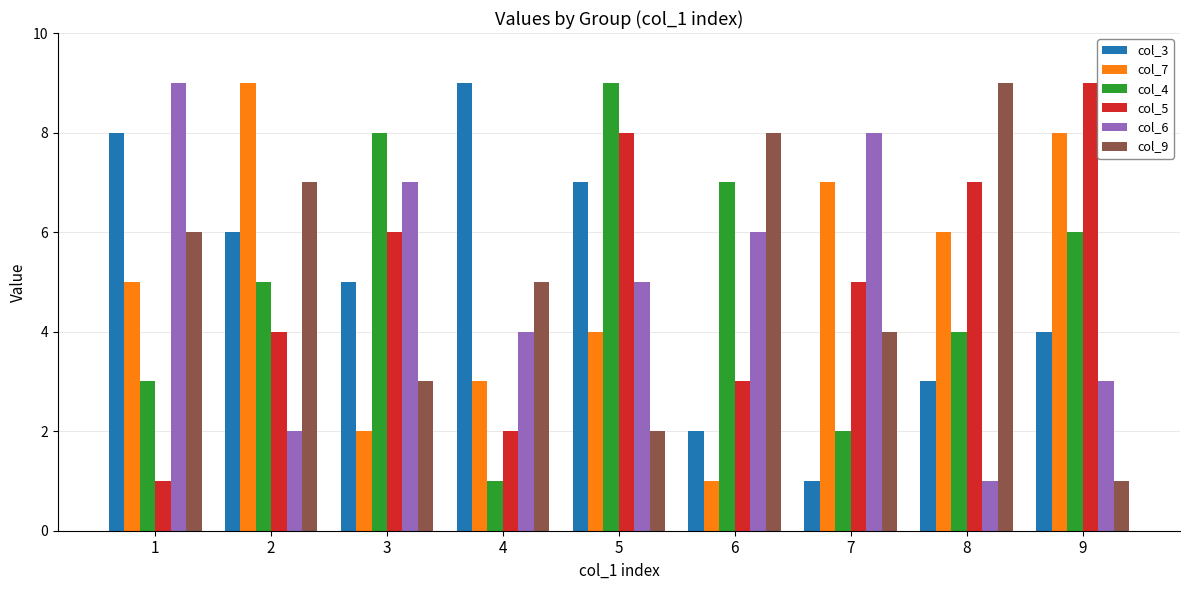

Reading left to right, what are all the values shown in this chart?

col_3: 1=8	2=6	3=5	4=9	5=7	6=2	7=1	8=3	9=4
col_7: 1=5	2=9	3=2	4=3	5=4	6=1	7=7	8=6	9=8
col_4: 1=3	2=5	3=8	4=1	5=9	6=7	7=2	8=4	9=6
col_5: 1=1	2=4	3=6	4=2	5=8	6=3	7=5	8=7	9=9
col_6: 1=9	2=2	3=7	4=4	5=5	6=6	7=8	8=1	9=3
col_9: 1=6	2=7	3=3	4=5	5=2	6=8	7=4	8=9	9=1